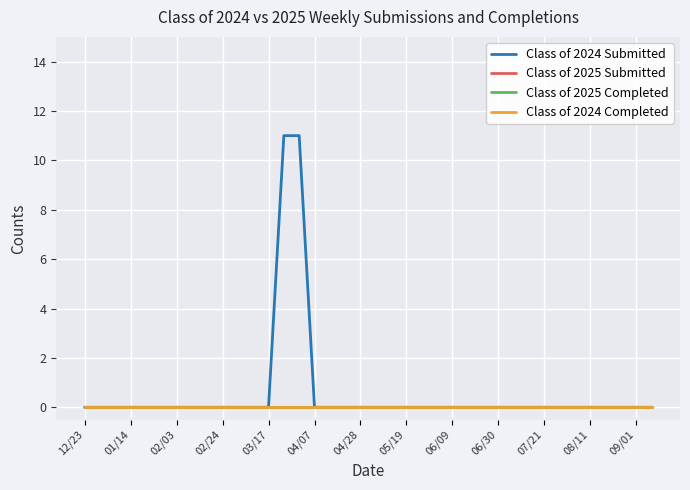

Is this an area chart (filled region under the line)?

No